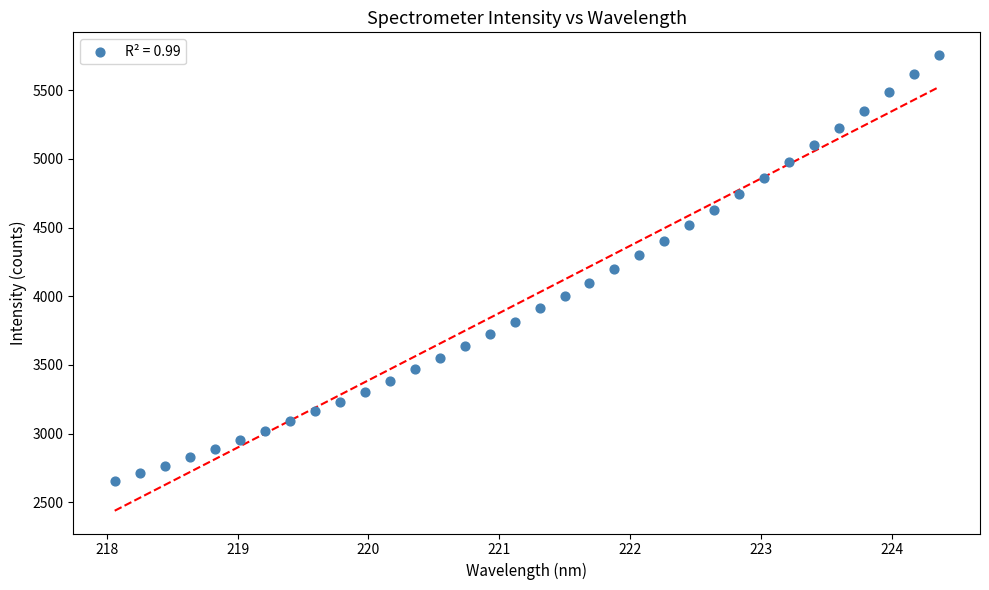

What is the range of Y values (max minus min)?

3099.9